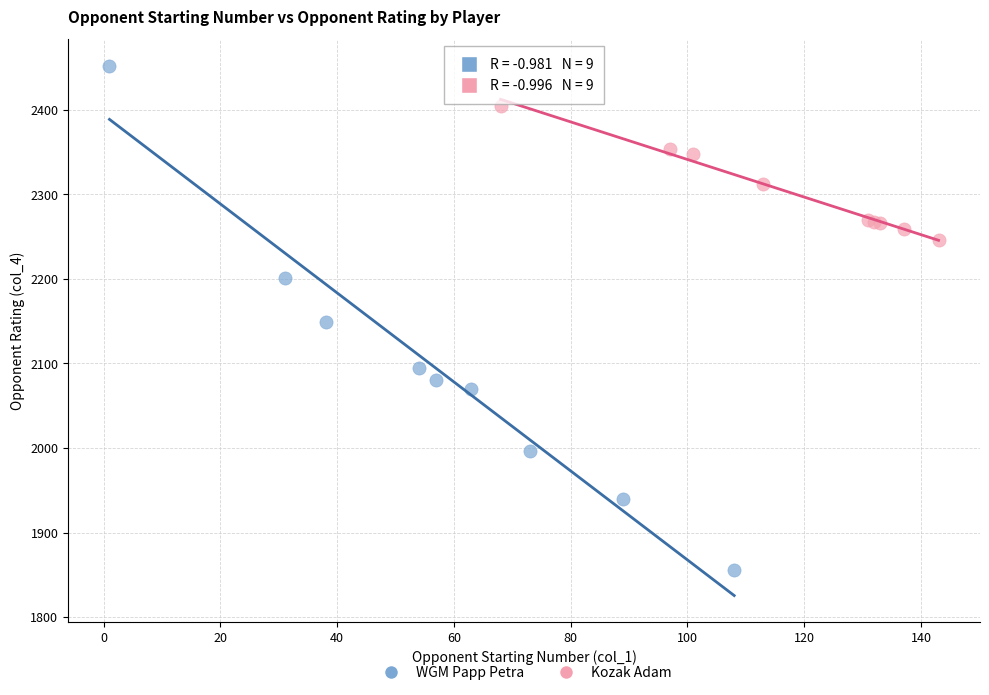

Which series reaches the maximum Y coordinate?

WGM Papp Petra